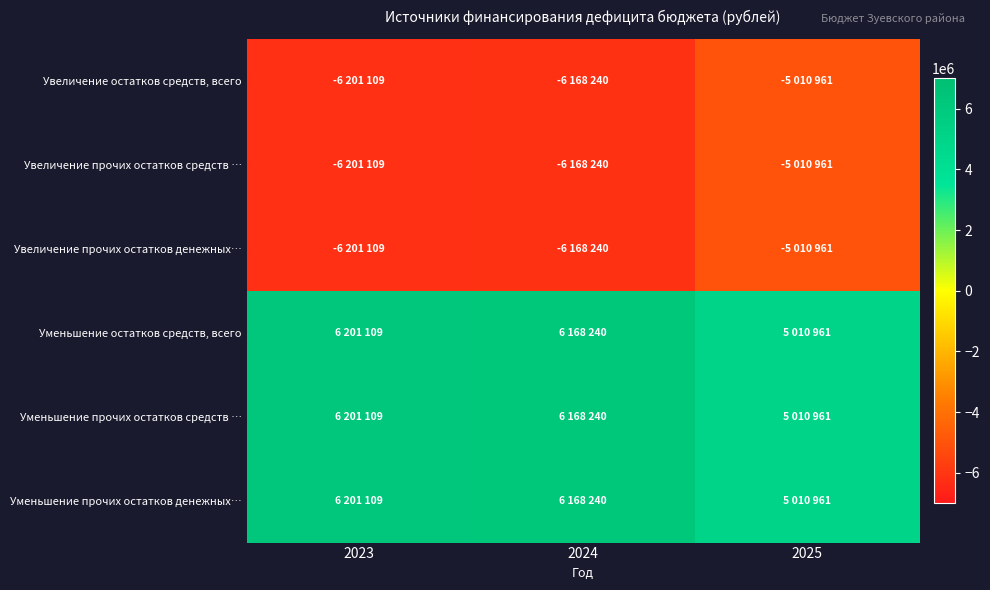

Reading left to right, extract all data points from this chart.

Увеличение остатков средств, всего: 2023=-6201109	2024=-6168240	2025=-5010961
Увеличение прочих остатков средств …: 2023=-6201109	2024=-6168240	2025=-5010961
Увеличение прочих остатков денежных…: 2023=-6201109	2024=-6168240	2025=-5010961
Уменьшение остатков средств, всего: 2023=6201109	2024=6168240	2025=5010961
Уменьшение прочих остатков средств …: 2023=6201109	2024=6168240	2025=5010961
Уменьшение прочих остатков денежных…: 2023=6201109	2024=6168240	2025=5010961